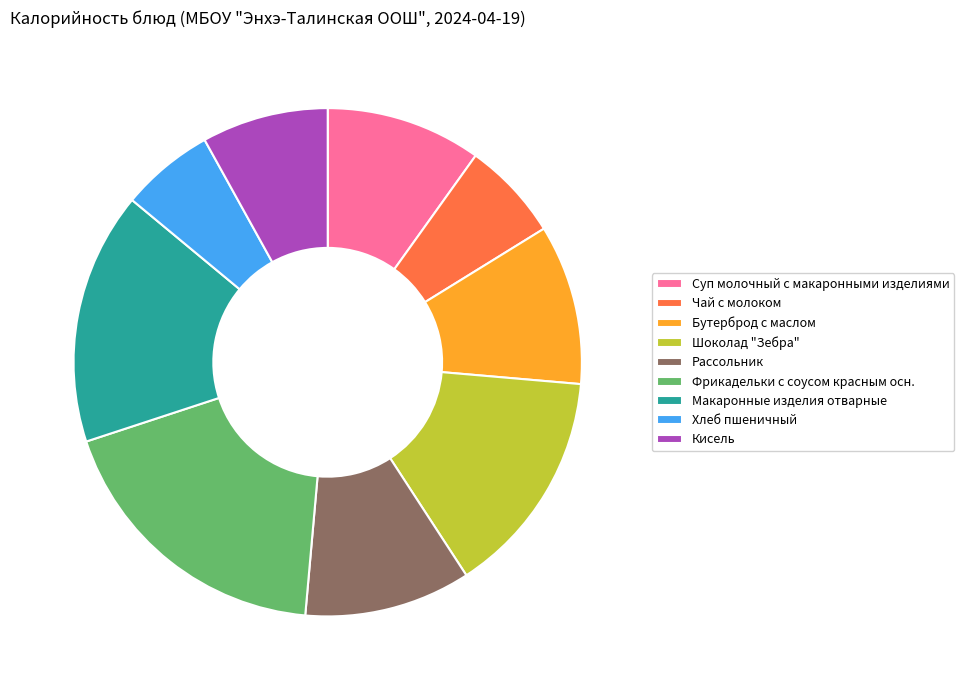

Is it true that Бутерброд с маслом is 10% of the pie?

True